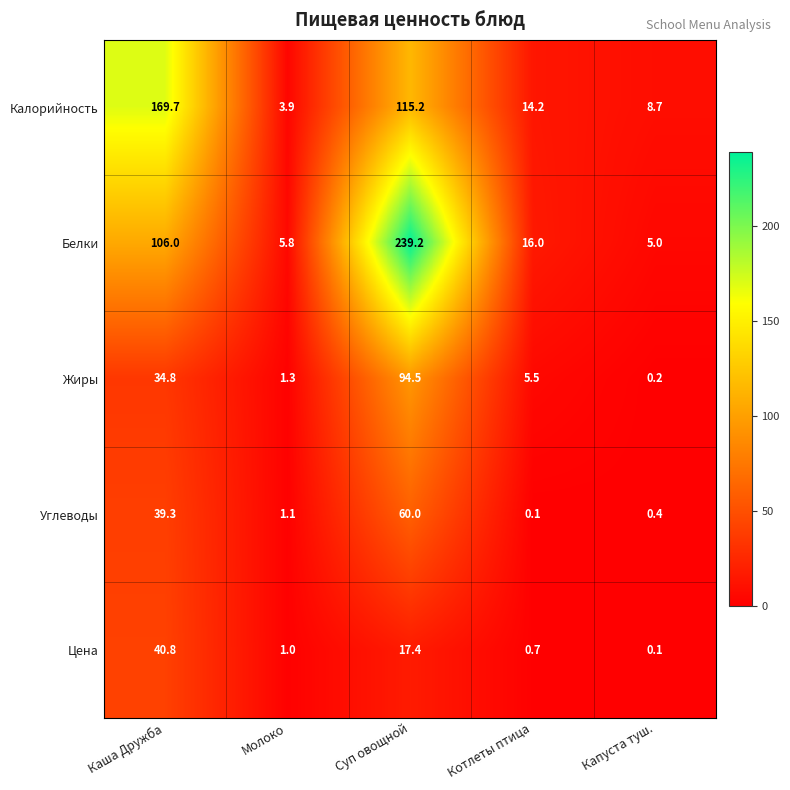

What is the difference between the maximum and minimum values in the Углеводы series?

59.9